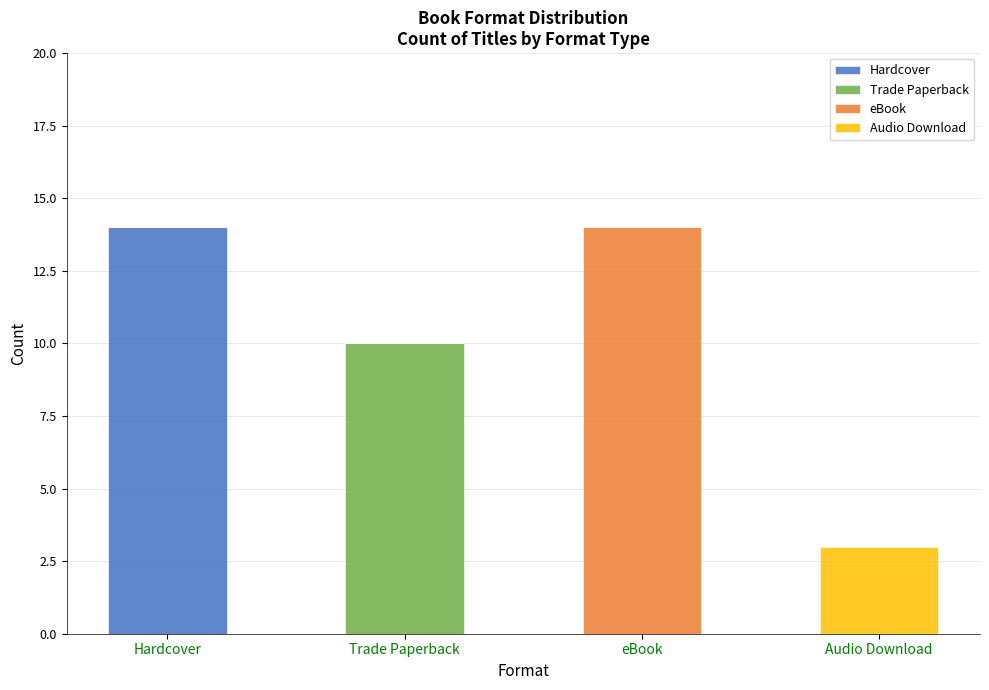

At which label does Hardcover reach its peak?

Hardcover